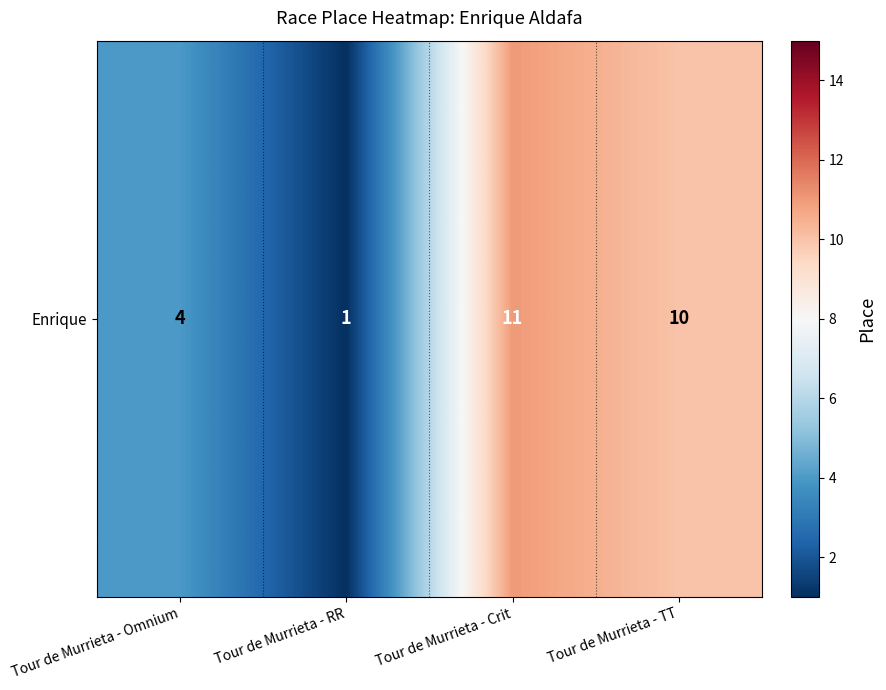

List the labels in order of value, largest first.

Tour de Murrieta - Crit, Tour de Murrieta - TT, Tour de Murrieta - Omnium, Tour de Murrieta - RR